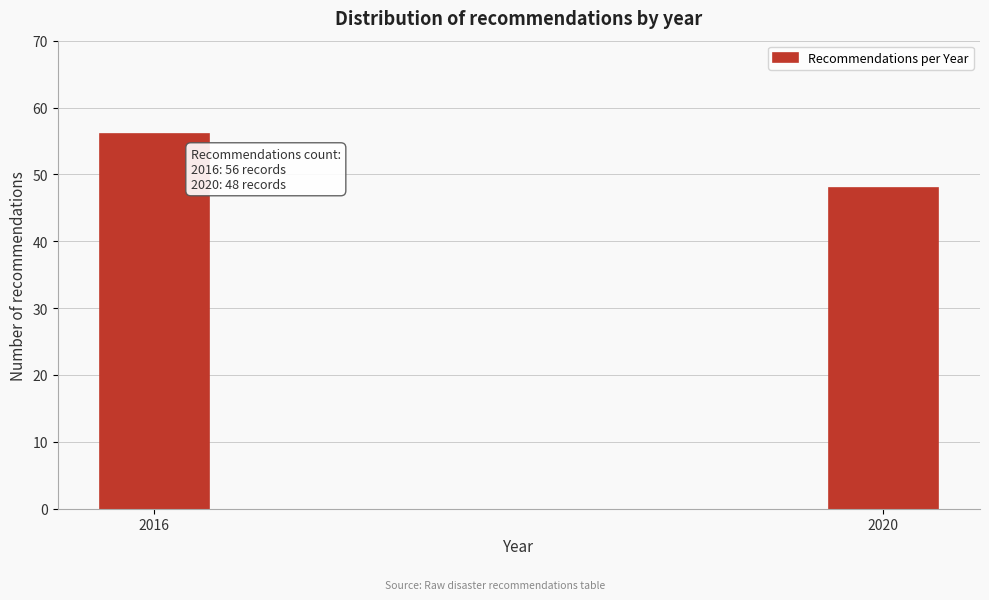

Reading right to left, what are all the values shown in this chart?

48	56